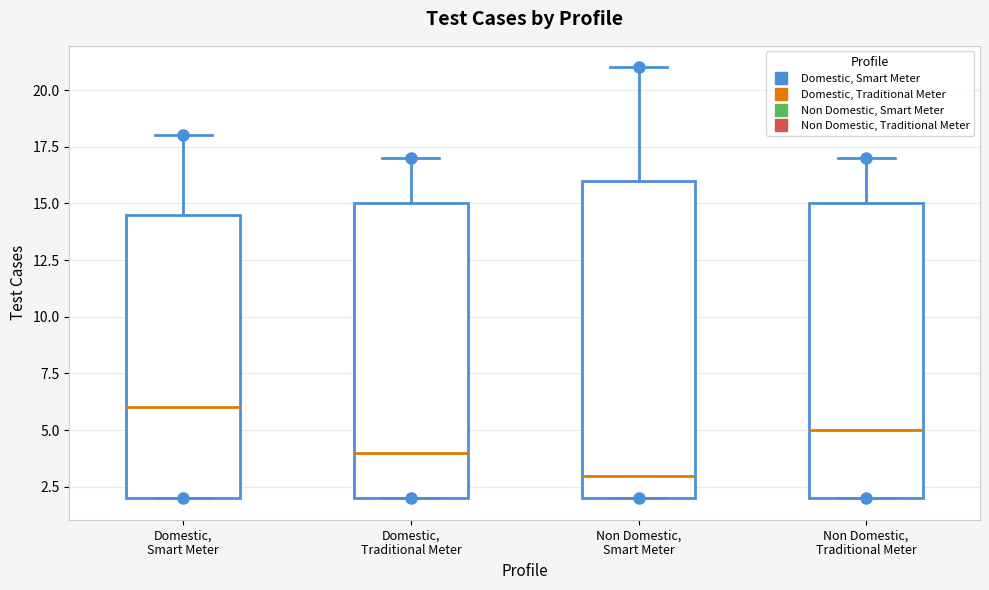

Which box's median line is the lowest?

Non Domestic, Smart Meter